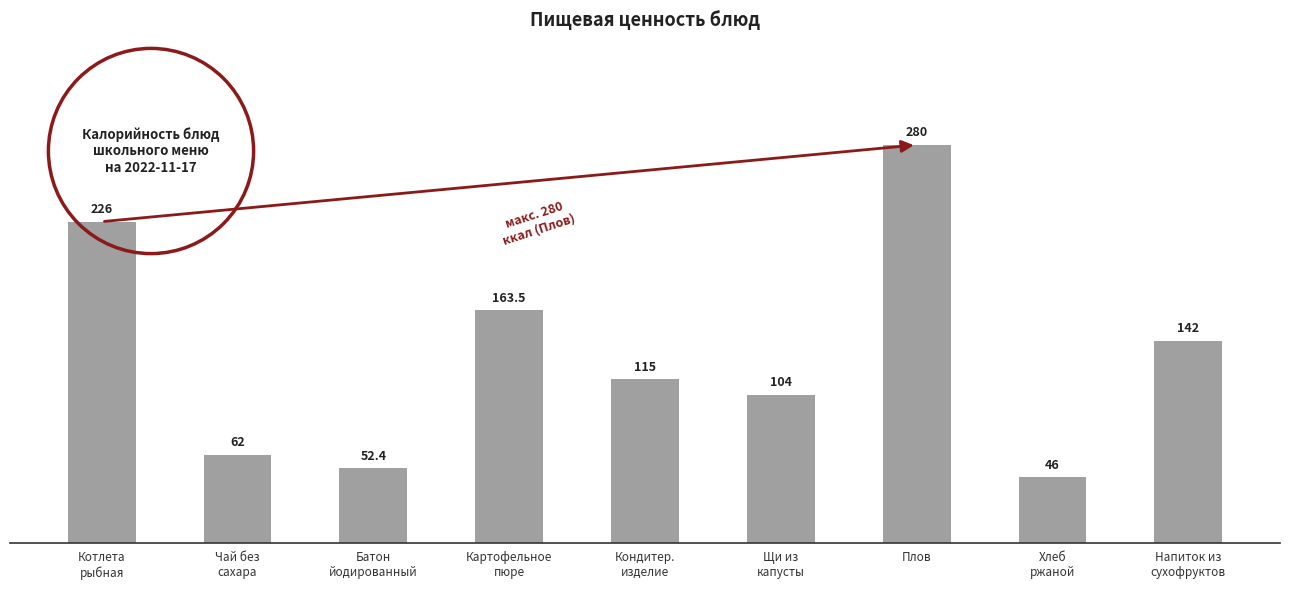

How many values are below 115?

4